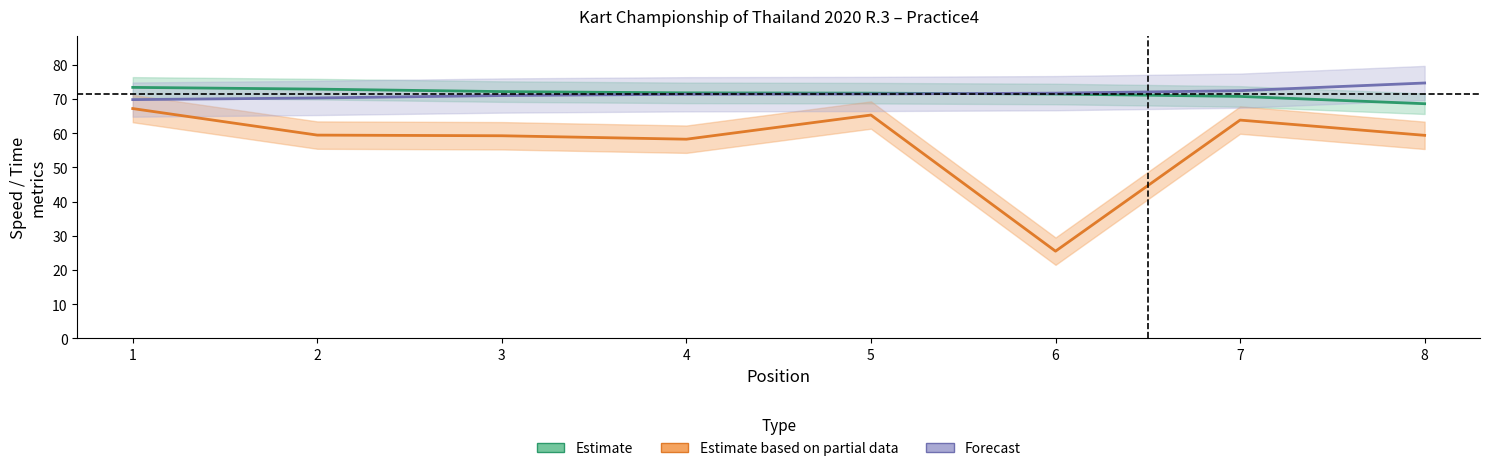

What is the difference between the Estimate based on partial data (Avg Speed) values at 6 and 8?

33.9